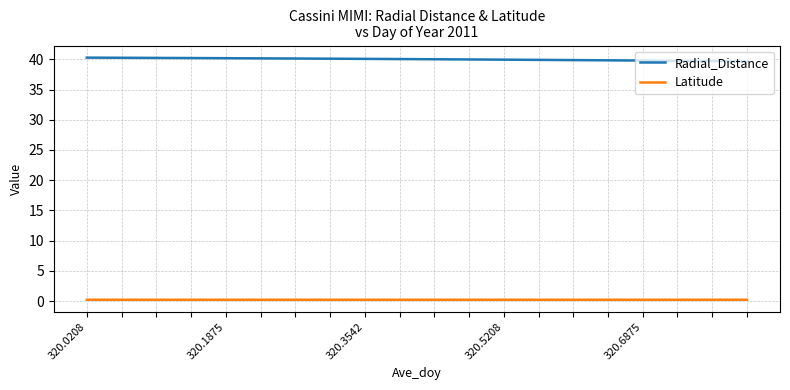

Which series has the largest total across all categories?

Radial_Distance